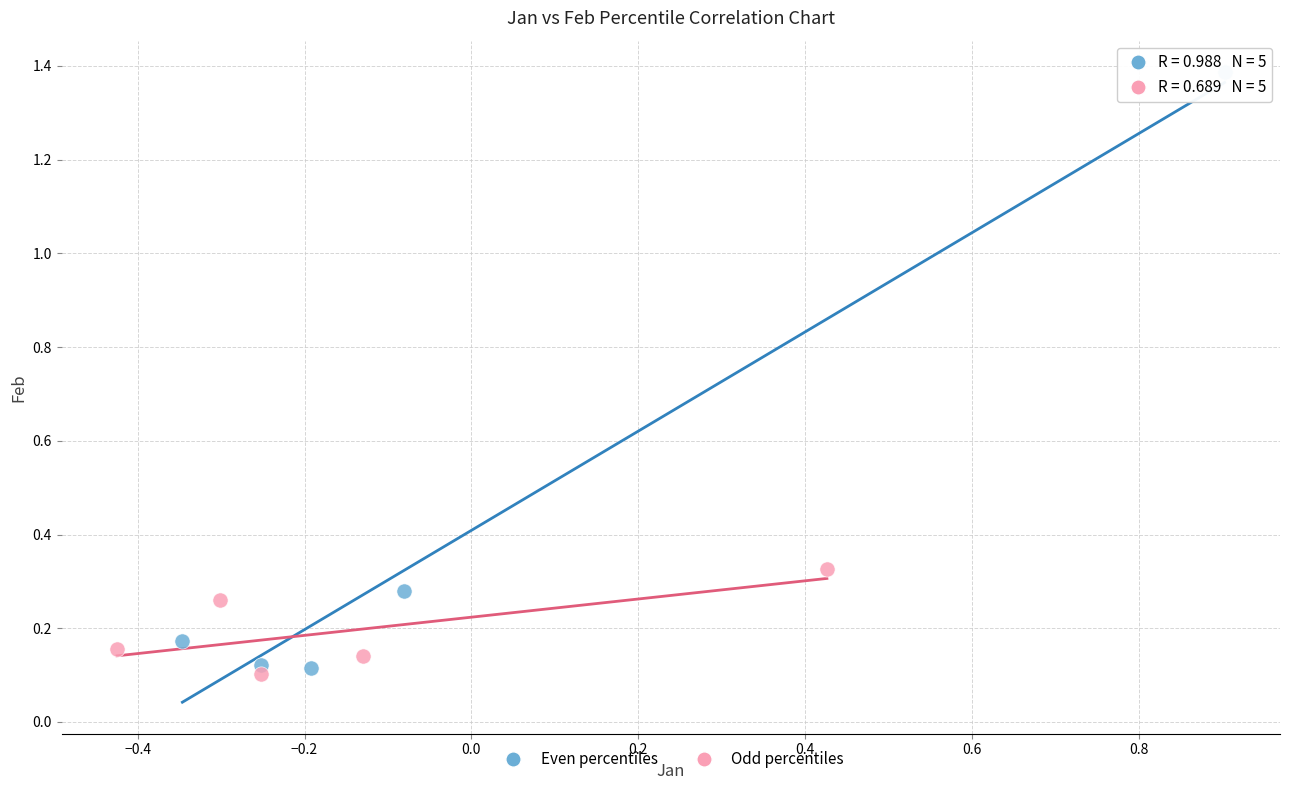

Which series contains the highest Y value?

Even percentiles